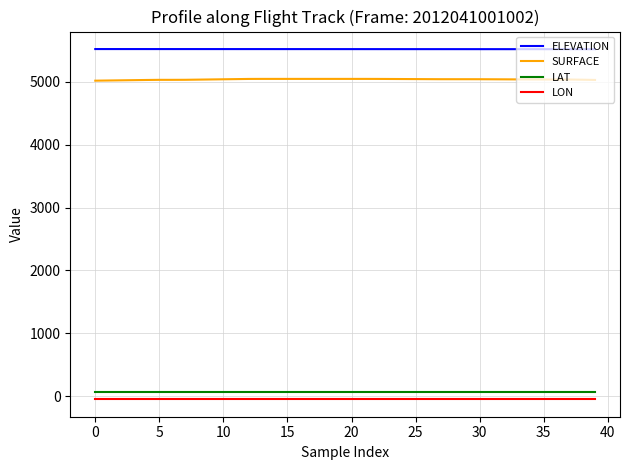

What is the maximum value for SURFACE?

5046.6